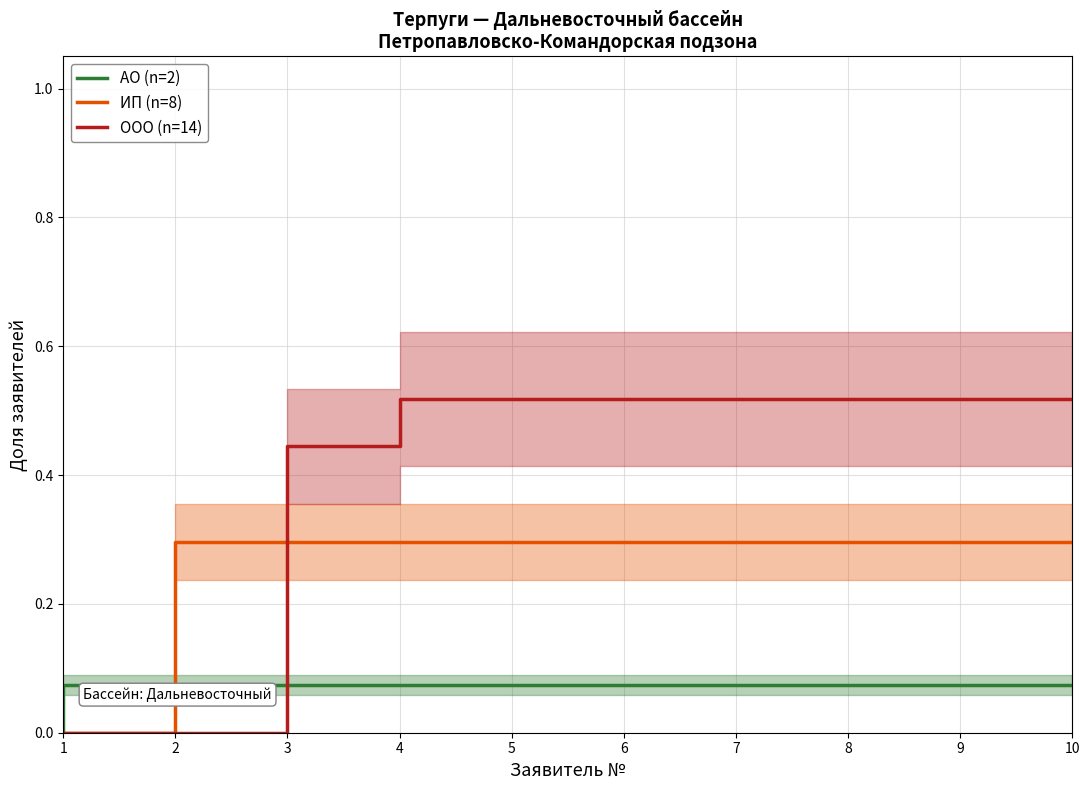

Which category has the lowest value in the ООО (n=14) series?

1